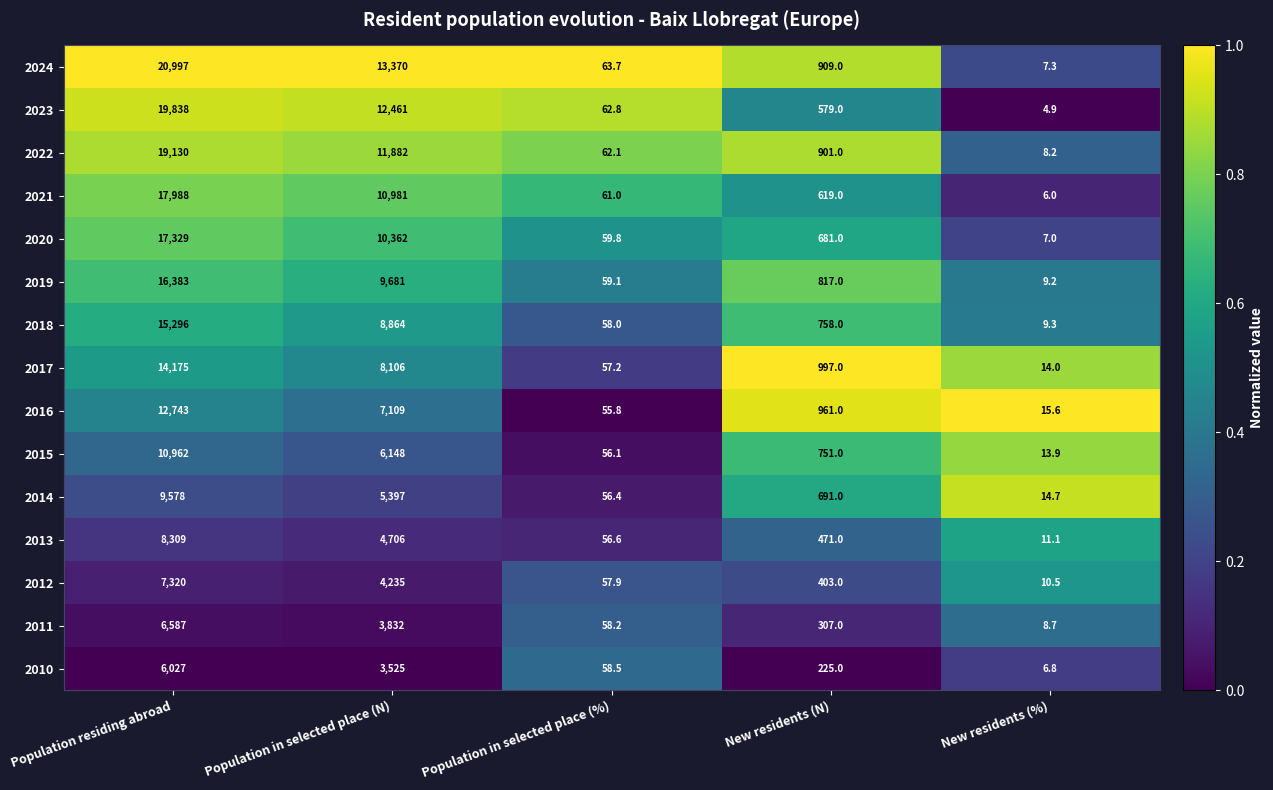

The 2010 series shows 76.3 at Population in selected place (%). True or false?

False